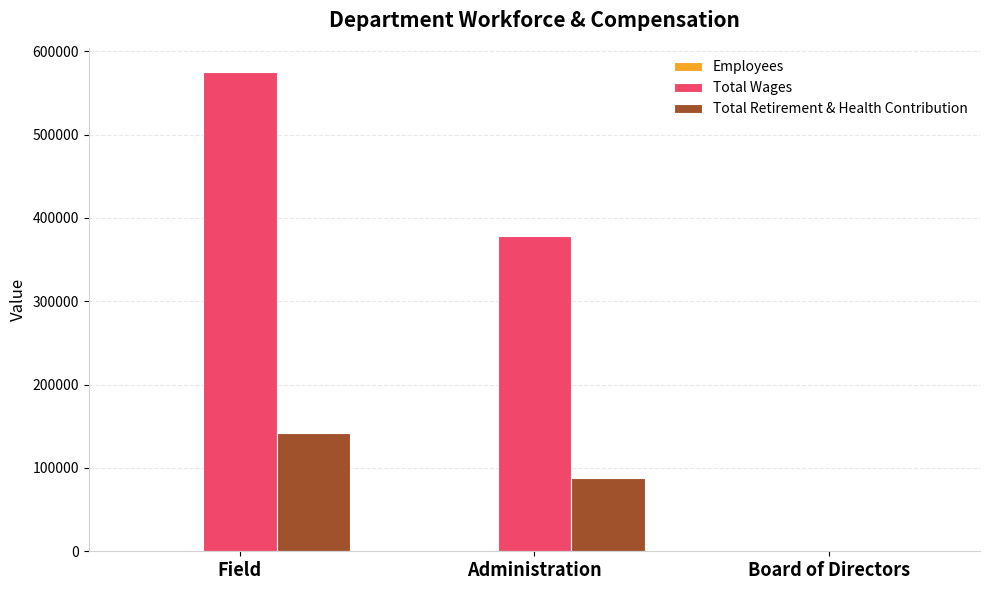

Which series has the largest total across all categories?

Total Wages